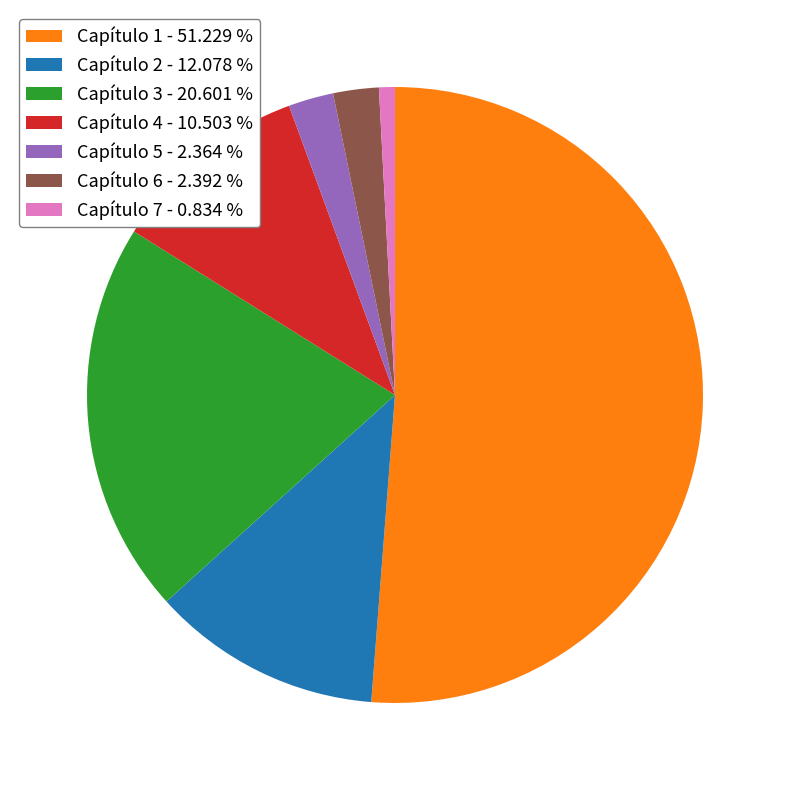

Is there a majority slice in this chart?

Yes